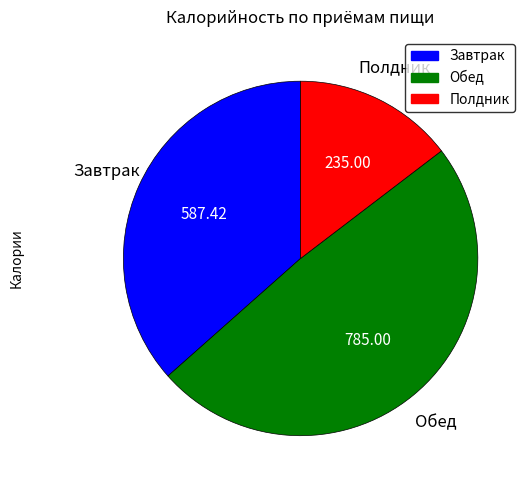

Is there any slice that represents more than half of the pie?

No